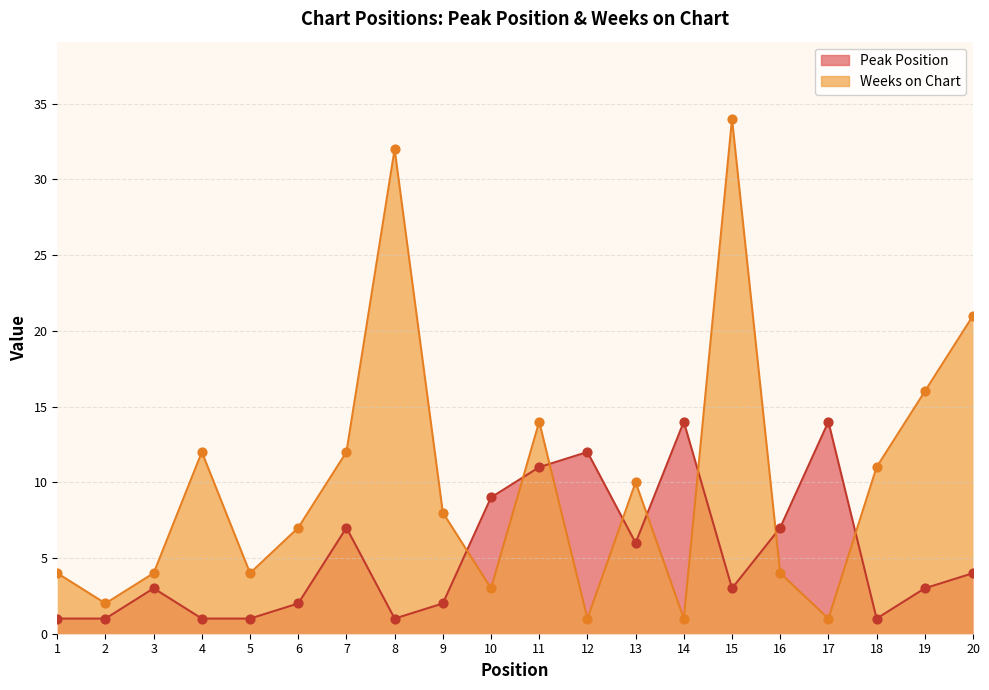

What is the total value across all series at 17?

15